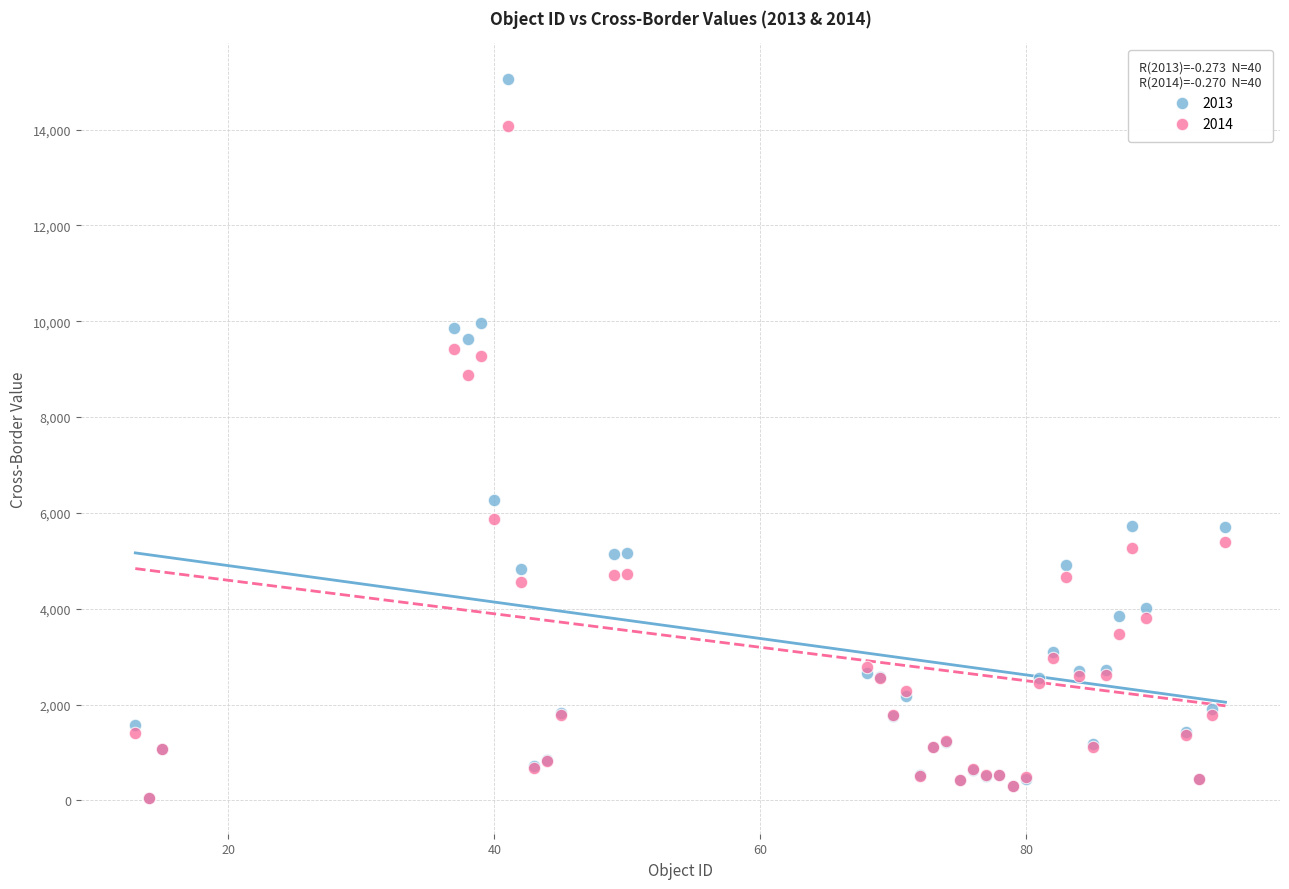

Which series has the widest spread of Y values?

2013